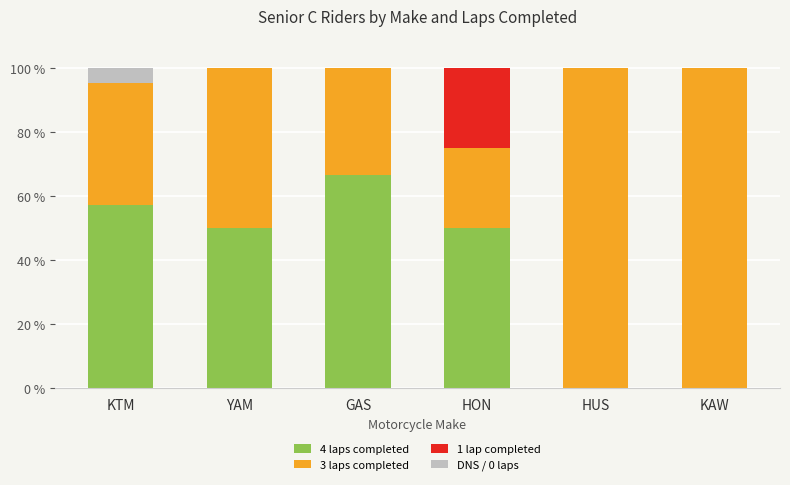

What is the total value across all series at HON?

100.0